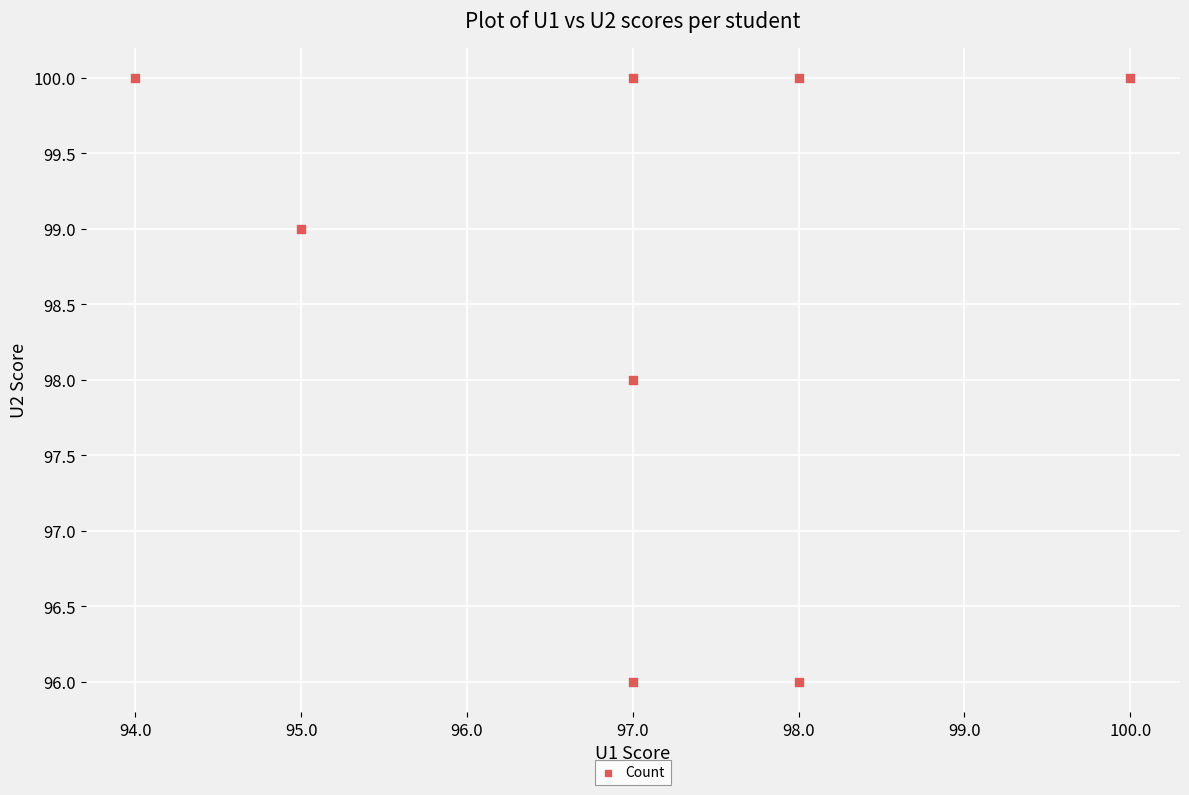

What is the range of X values (max minus min)?

6